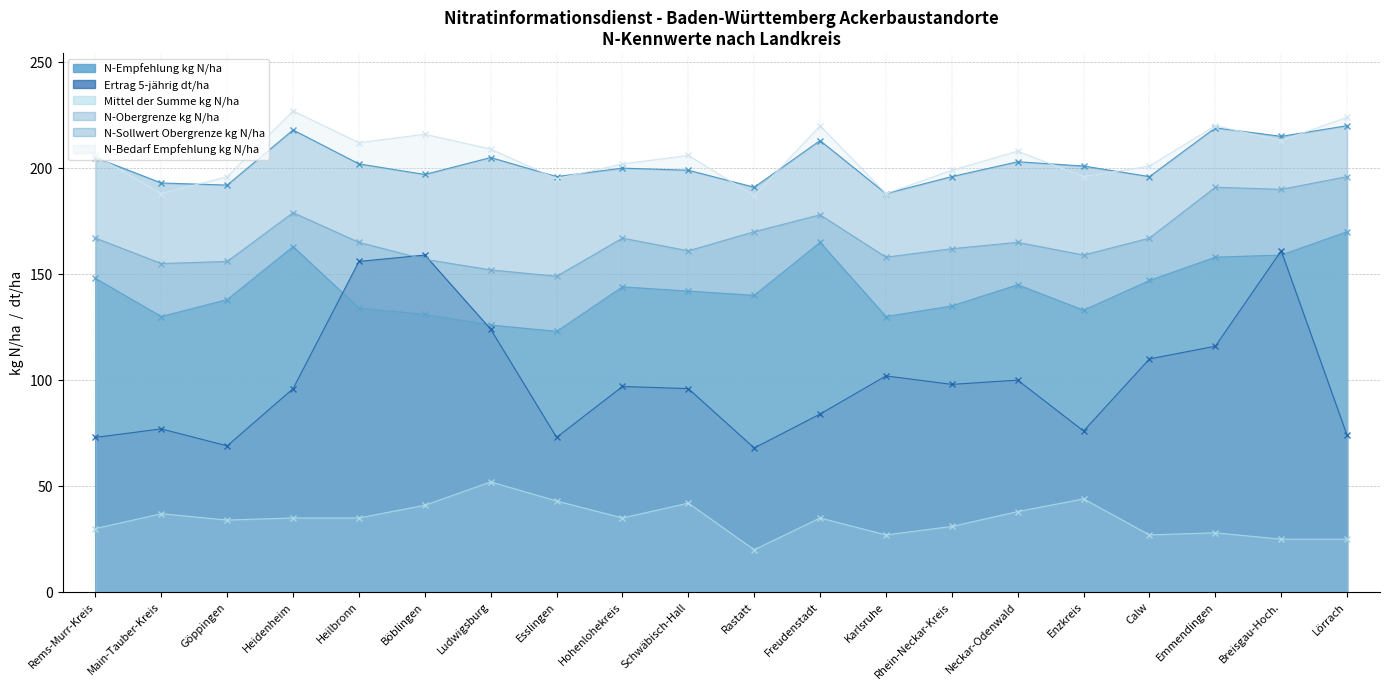

List the labels in order of N-Bedarf Empfehlung kg N/ha value, largest first.

Heidenheim, Lörrach, Freudenstadt, Emmendingen, Böblingen, Breisgau-Hoch., Heilbronn, Ludwigsburg, Neckar-Odenwald, Rems-Murr-Kreis, Schwäbisch-Hall, Hohenlohekreis, Calw, Rhein-Neckar-Kreis, Göppingen, Enzkreis, Esslingen, Main-Tauber-Kreis, Karlsruhe, Rastatt